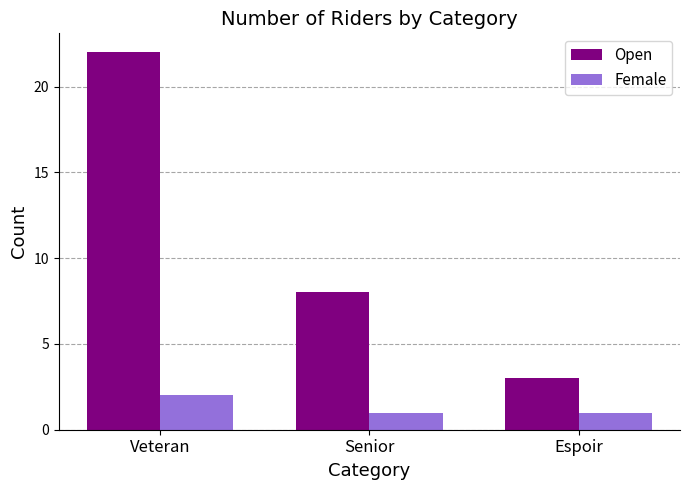

Are the bars horizontal?

No